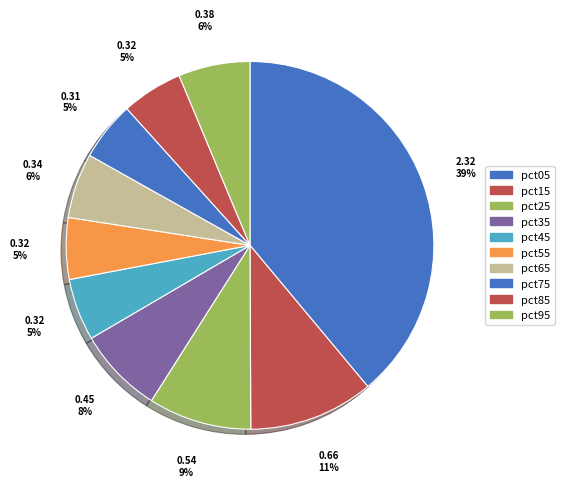

To the nearest percent, what portion does pct55 represent?

5%